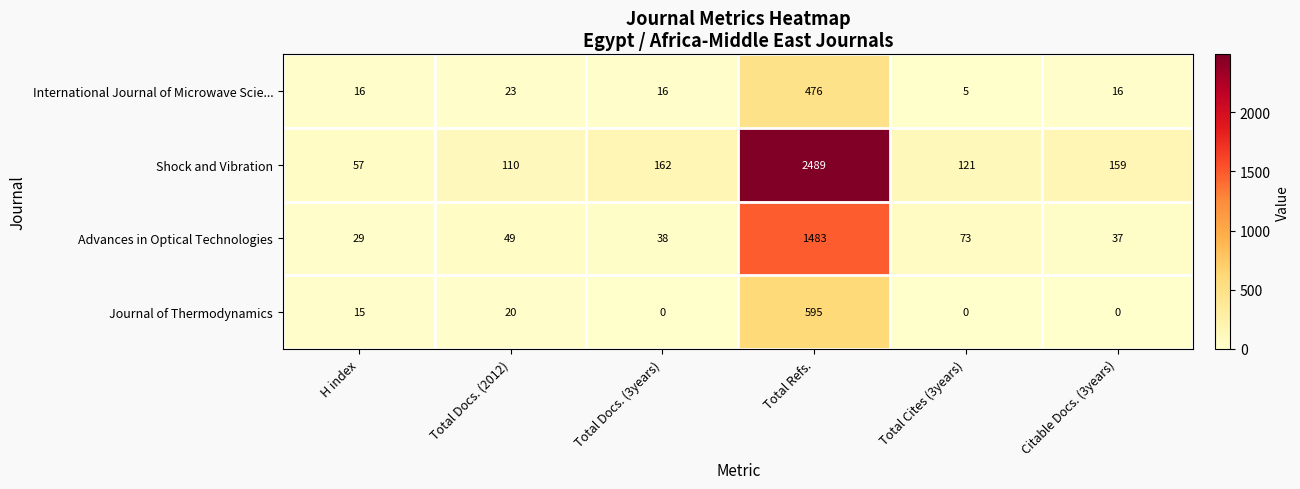

How many distinct data groups are displayed?

4